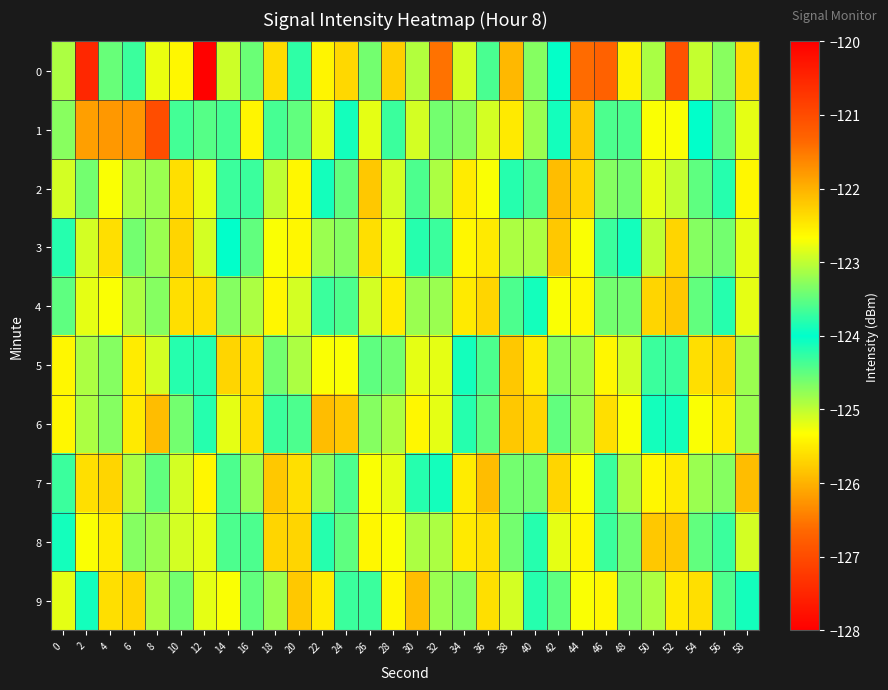

Which series has the largest total across all categories?

1